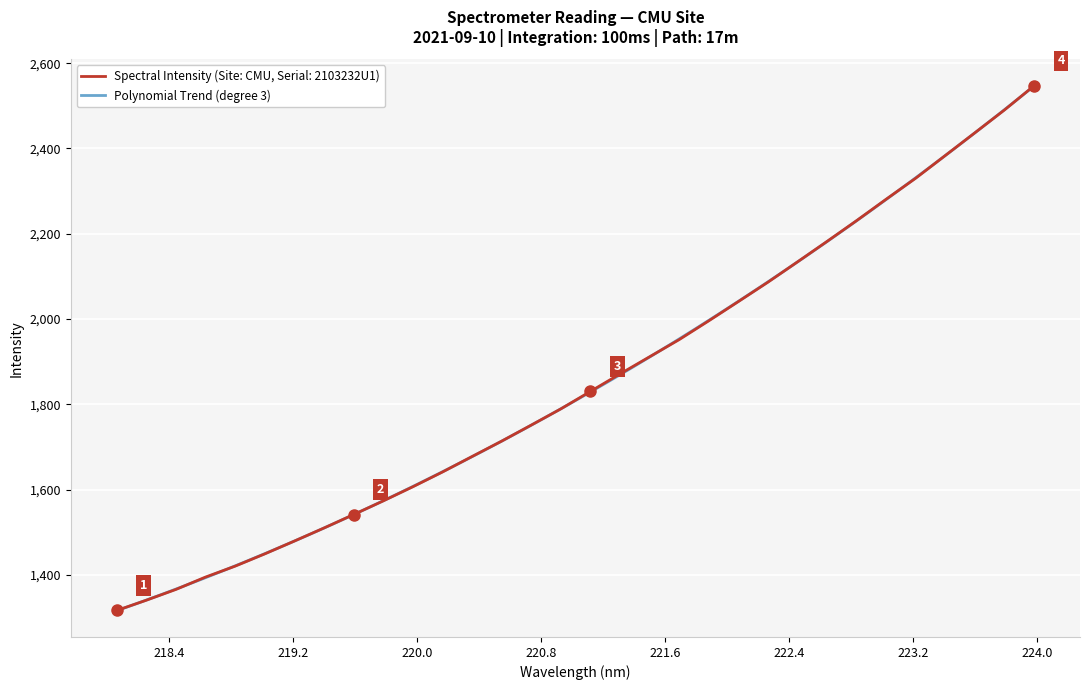

Which has a higher value, 220.9264 or 222.8355?

222.8355